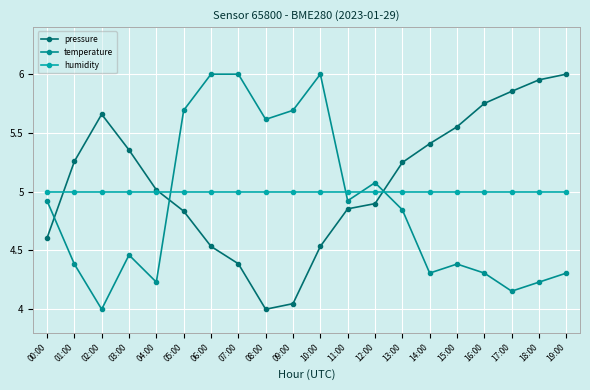

Where is pressure nearest to the value 5?

04:00